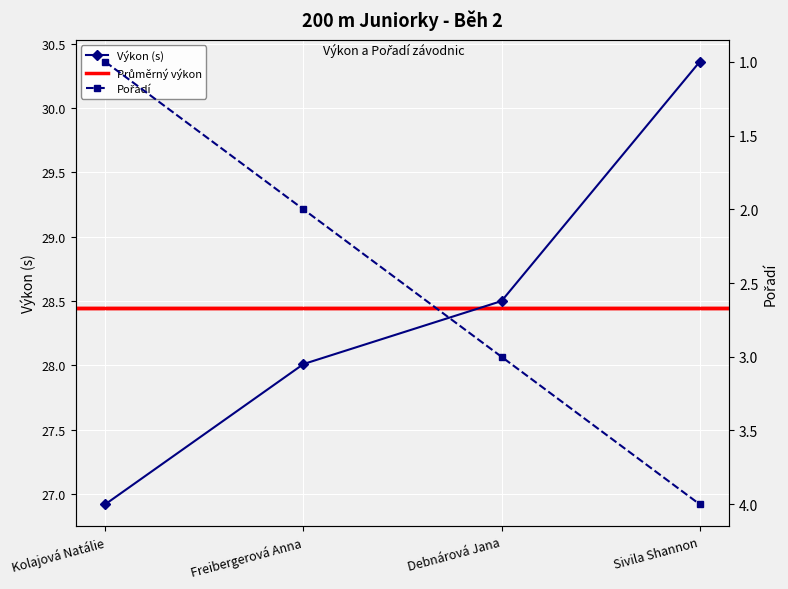

Count the number of categories in the chart.

4